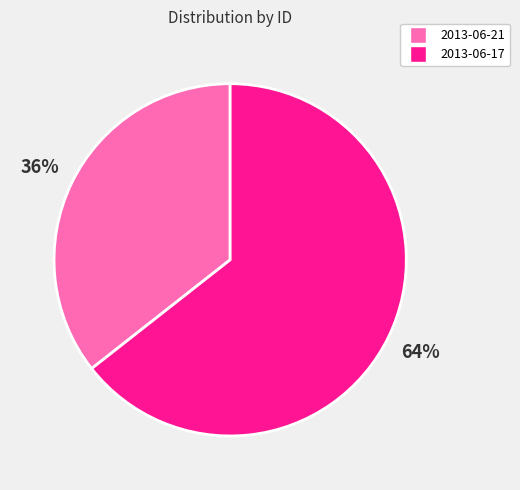

Is the sum of 2013-06-17 and 2013-06-21 greater than half?

Yes